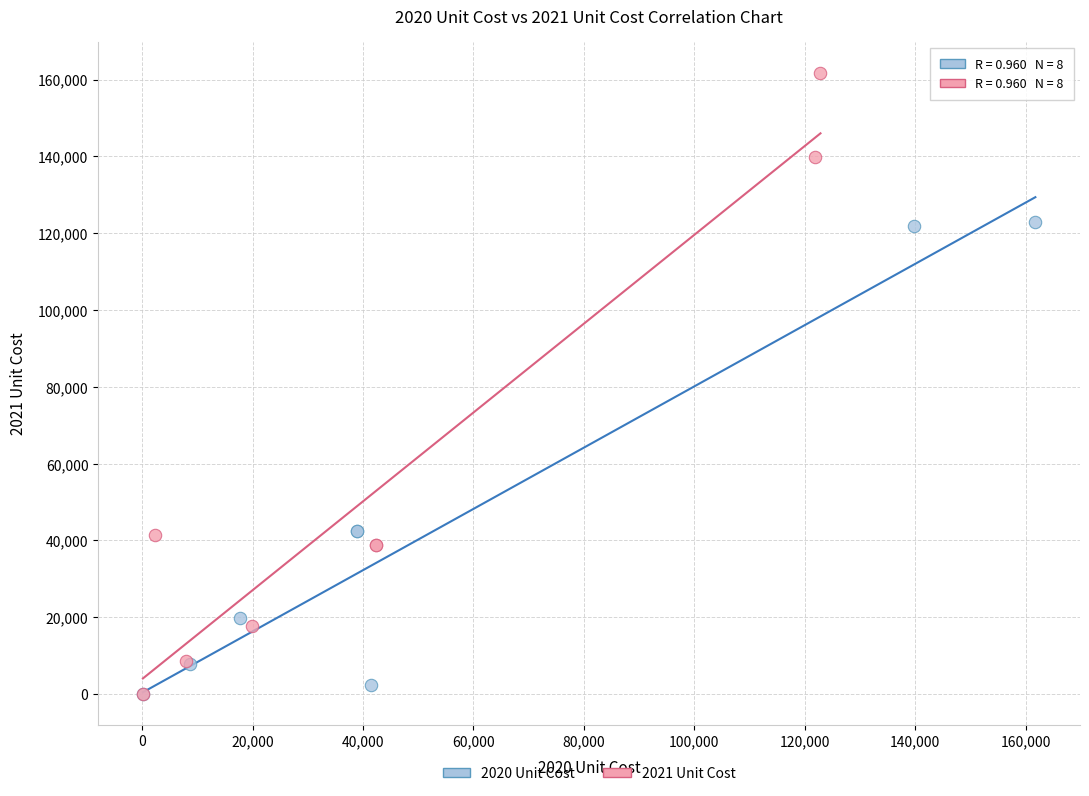

Which series reaches the maximum Y coordinate?

2021 Unit Cost